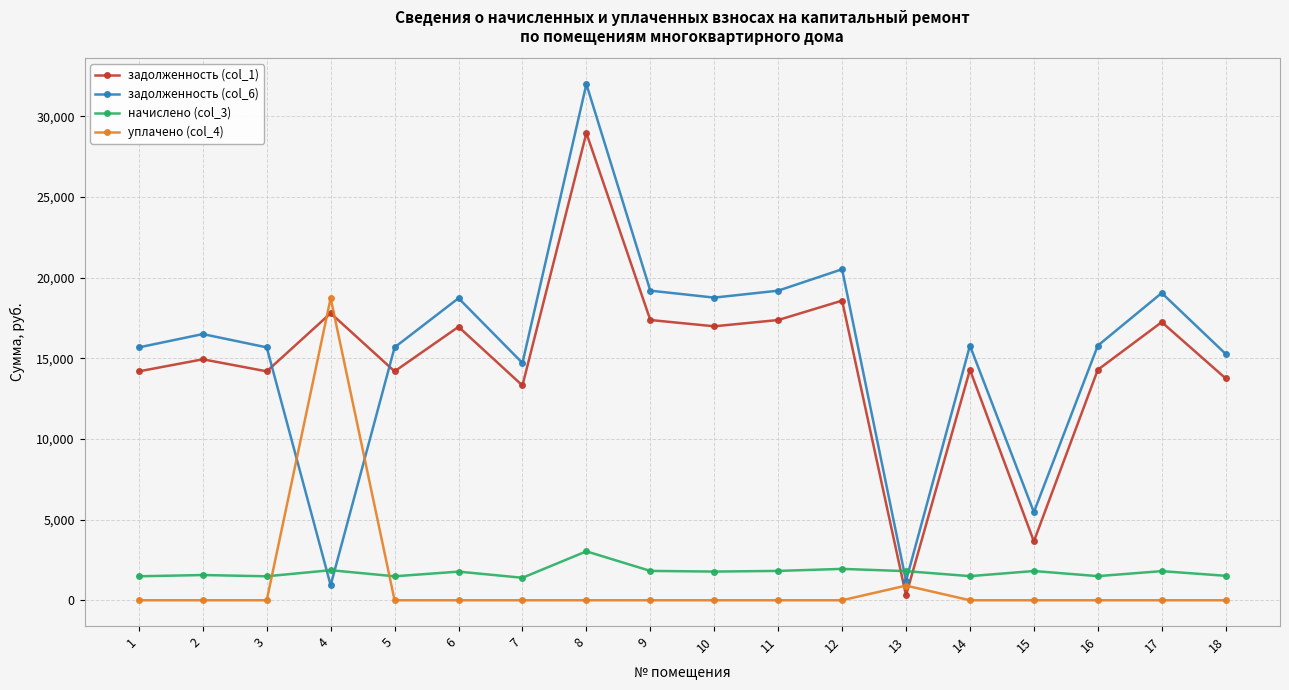

Which series has the largest range (max minus min)?

задолженность (col_6)